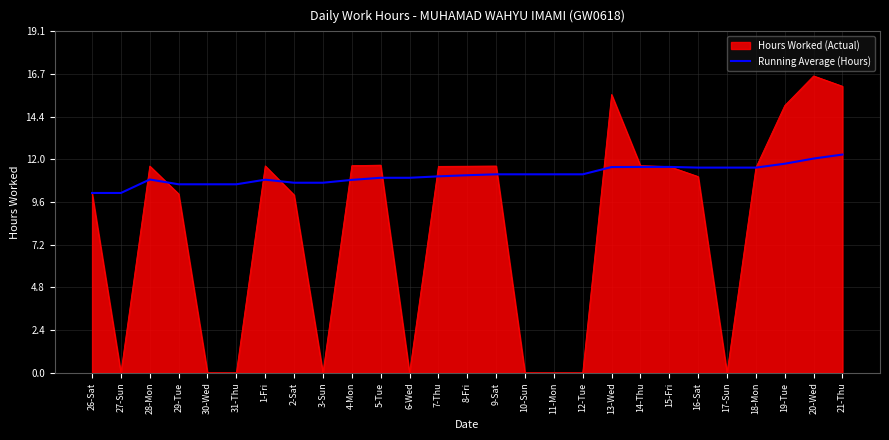

Is it true that Hours Worked (Actual) equals 11.6 at 1-Fri?

True